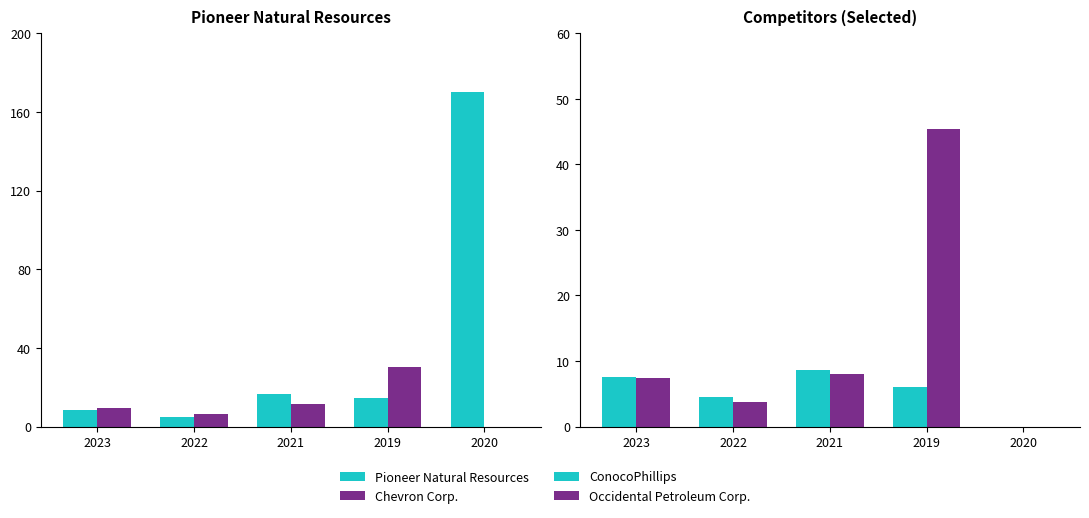

How many values in the Pioneer Natural Resources series are below 14?

2